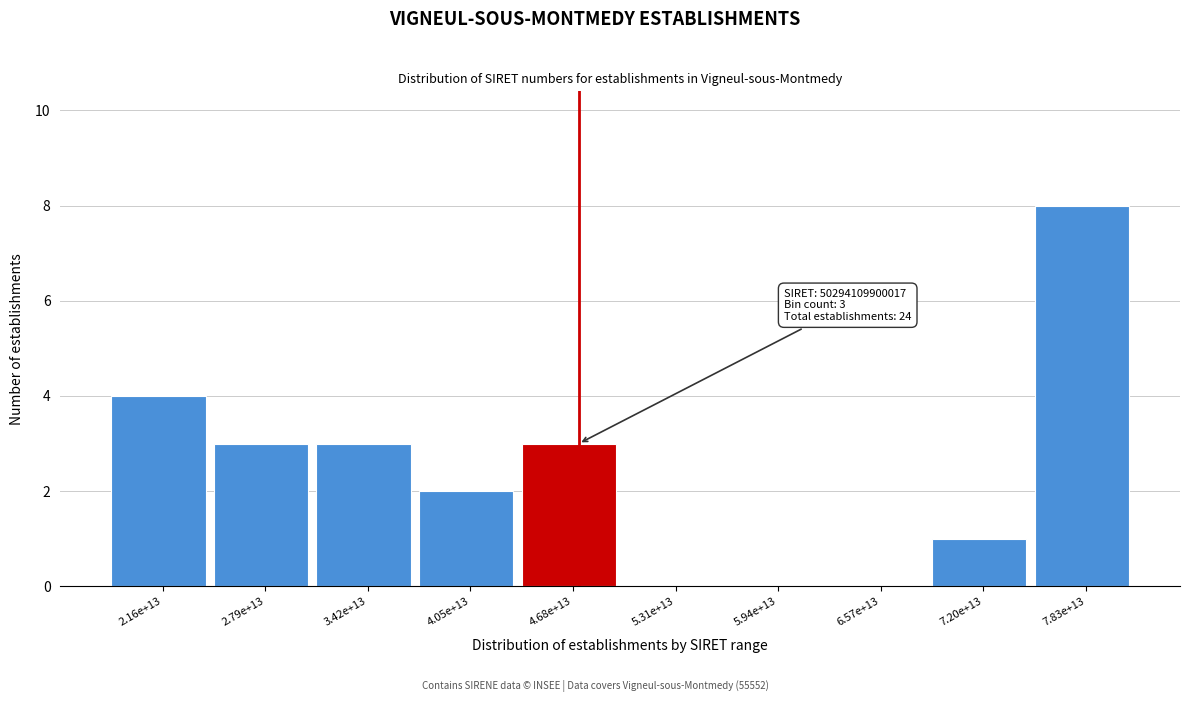

Reading right to left, transcribe all the data shown in this chart.

7.83e+13=8	7.20e+13=1	6.57e+13=0	5.94e+13=0	5.31e+13=0	4.68e+13=3	4.05e+13=2	3.42e+13=3	2.79e+13=3	2.16e+13=4